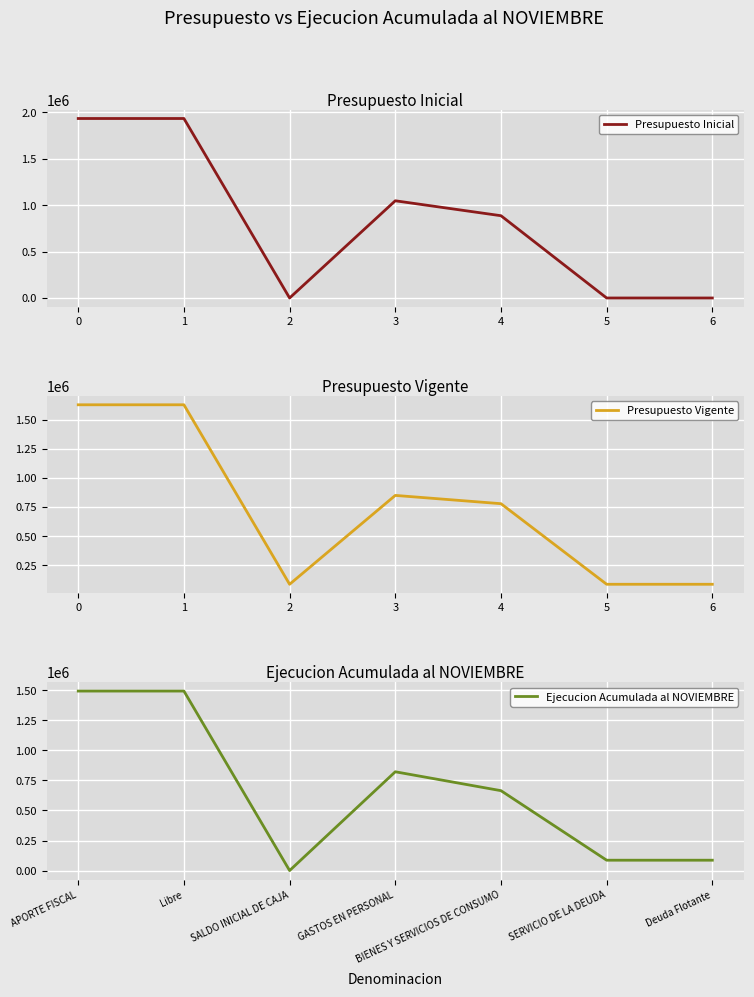

Reading left to right, what are all the values shown in this chart?

Presupuesto Inicial: 1932944	1932944	0	1046867	886077	0	0
Presupuesto Vigente: 1626689	1626689	86149	848900	777789	86149	86149
Ejecucion Acumulada al NOVIEMBRE: 1494010	1494010	0	822265	664952	86149	86149